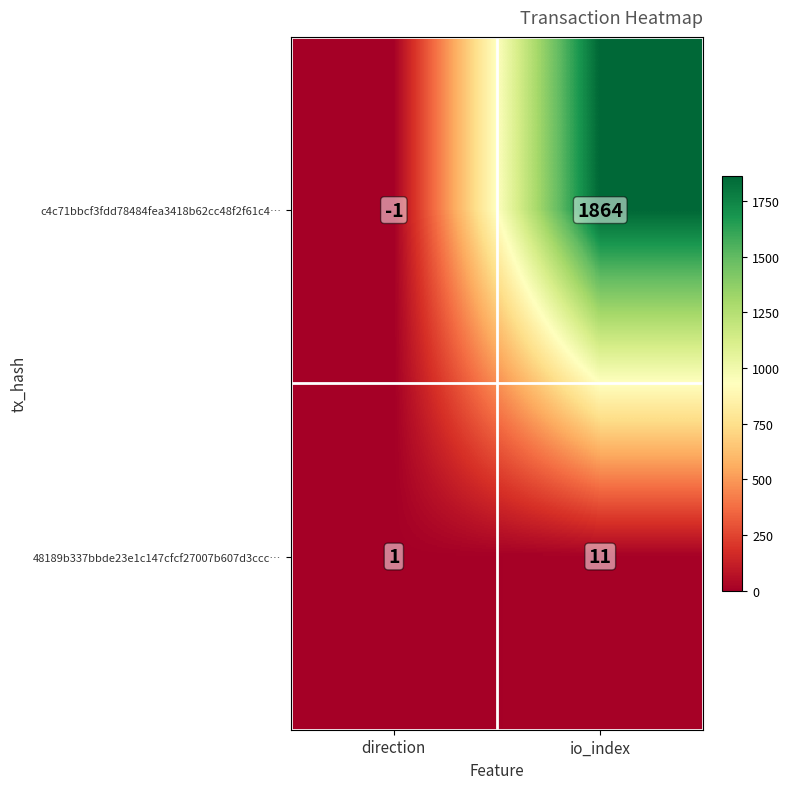

What is the sum of the 48189b337bbde23e1c147cfcf27007b607d3ccc… values at io_index and direction?

12